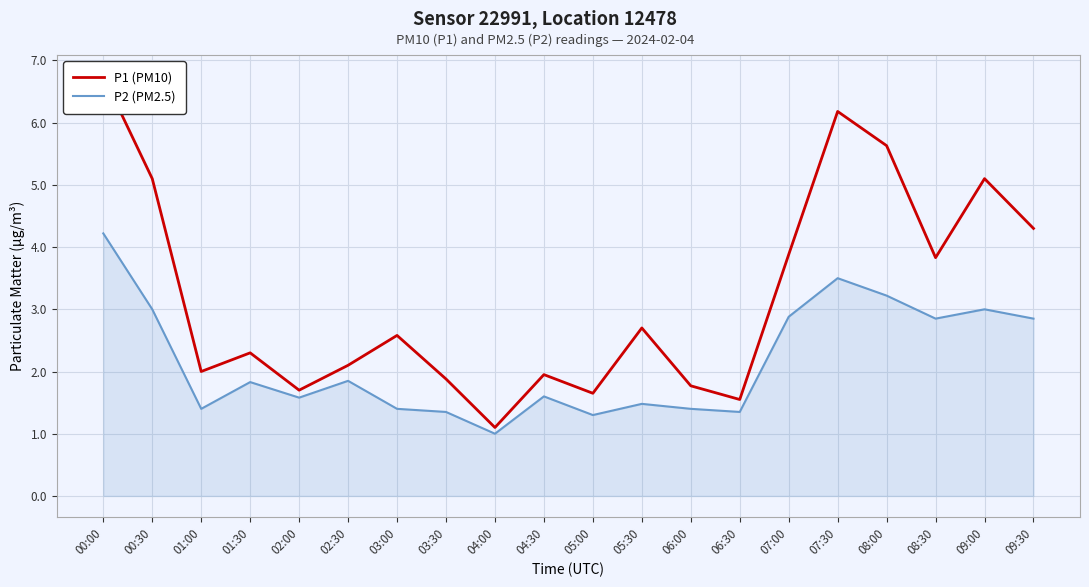

How many values in the P1 (PM10) series exceed 2?

12